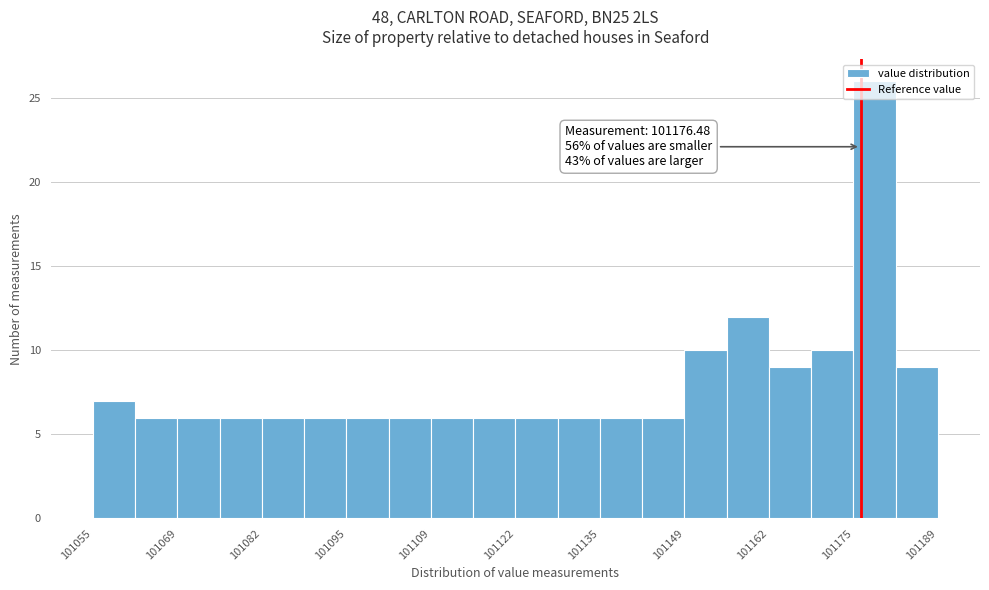

Read against the x-axis, roughly where is the centre of the tallest bar?

101178